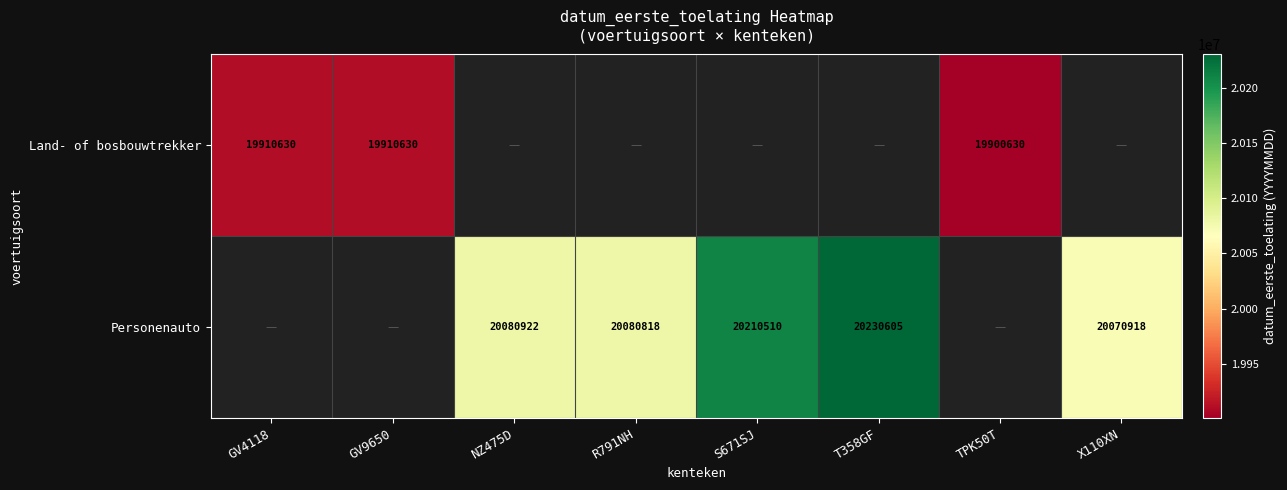

Is it true that Land- of bosbouwtrekker equals 27494226 at GV4118?

False